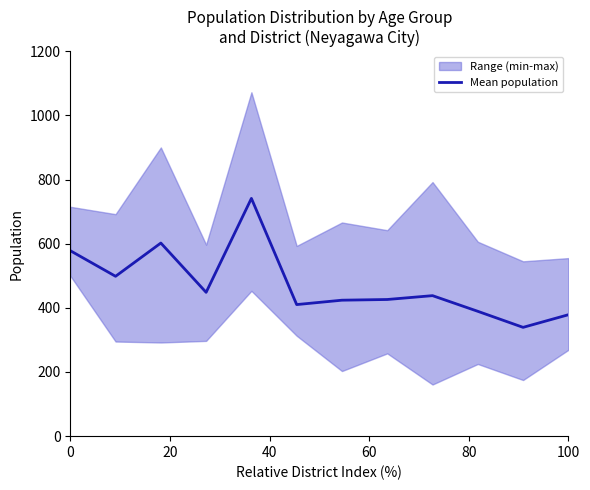

What is the lowest value of the Mean population series?

339.2